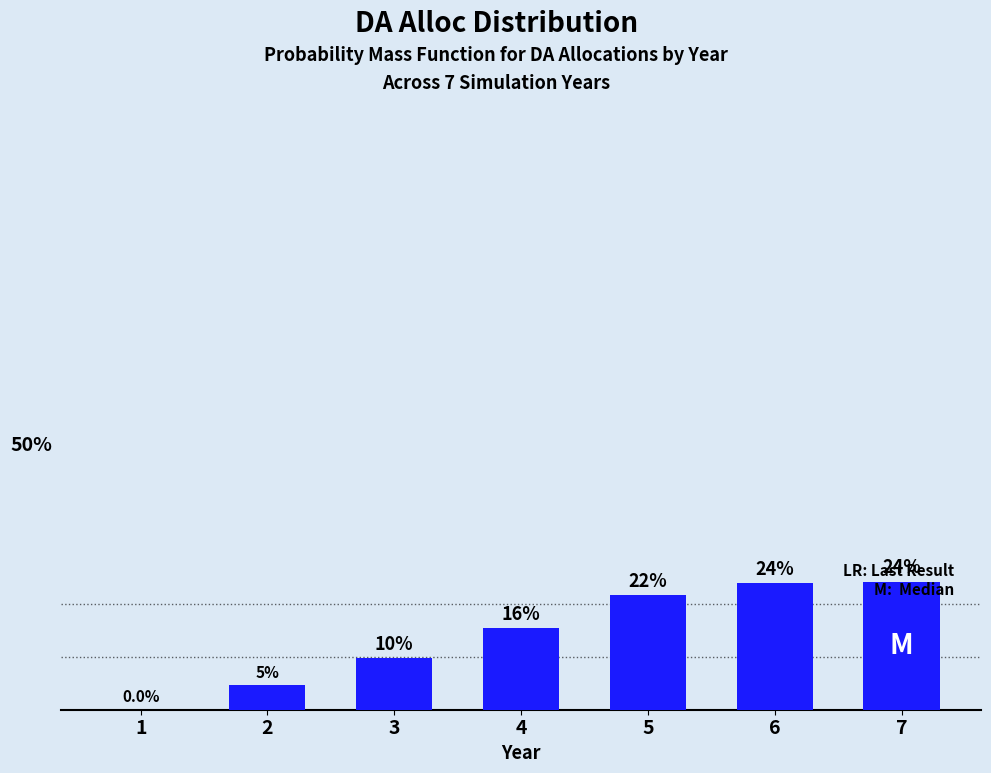

What is the maximum value shown in the chart?

24.3